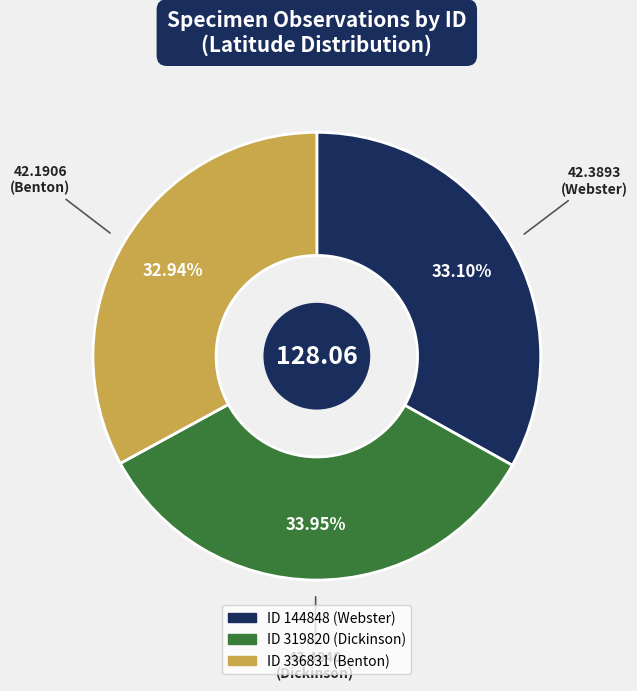

How many segments does this pie chart have?

3